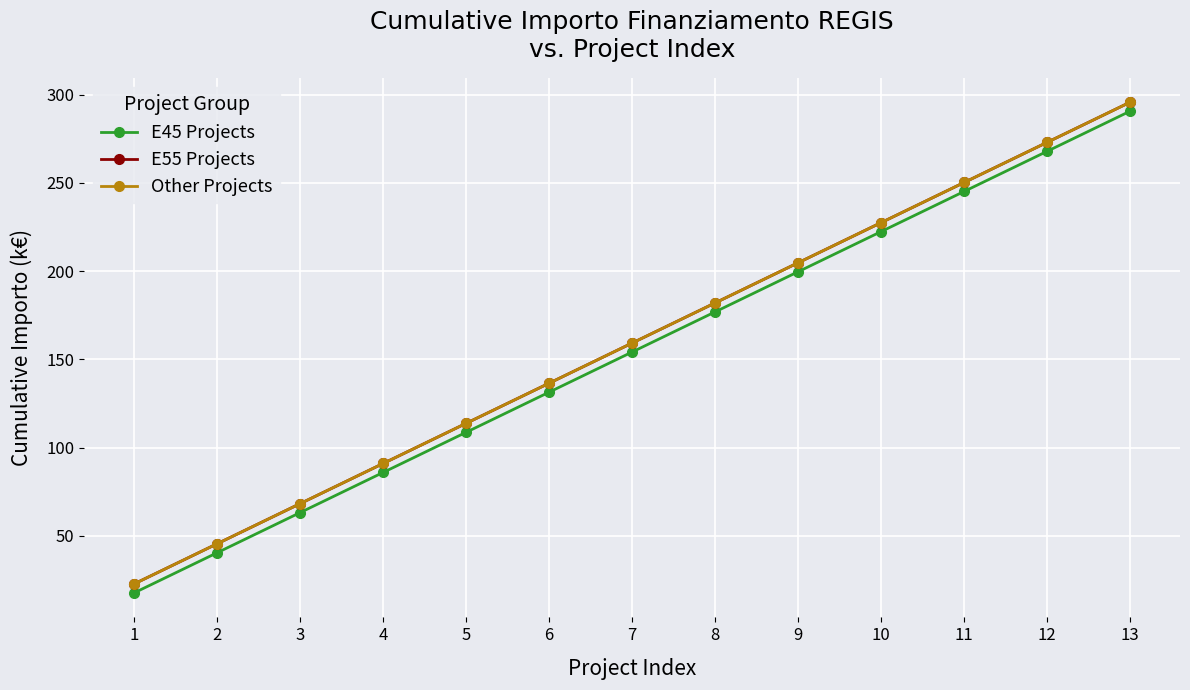

What is the smallest value displayed?

17.7